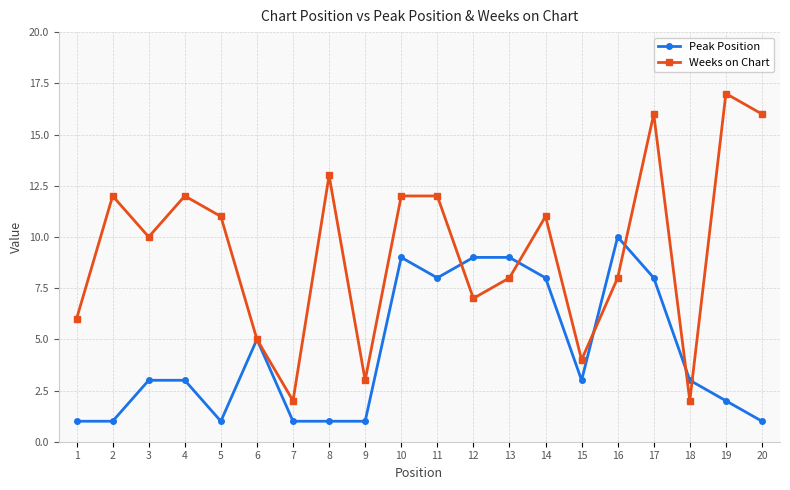

Where is the first local minimum for Weeks on Chart?

3